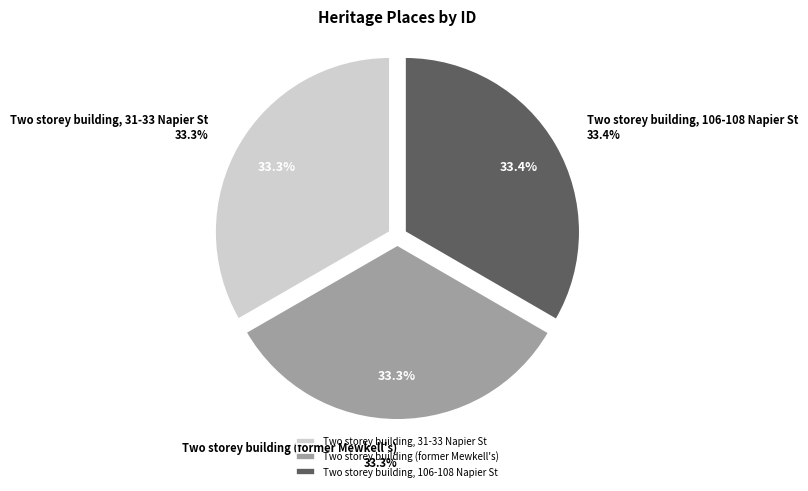

Does Two storey building, 31-33 Napier St represent more than half of the total?

No